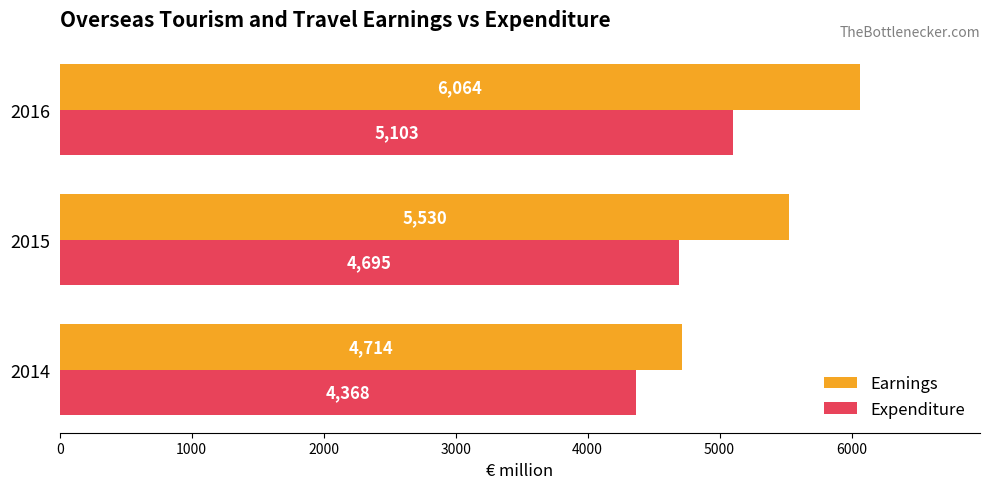

Which series has the largest range (max minus min)?

Earnings